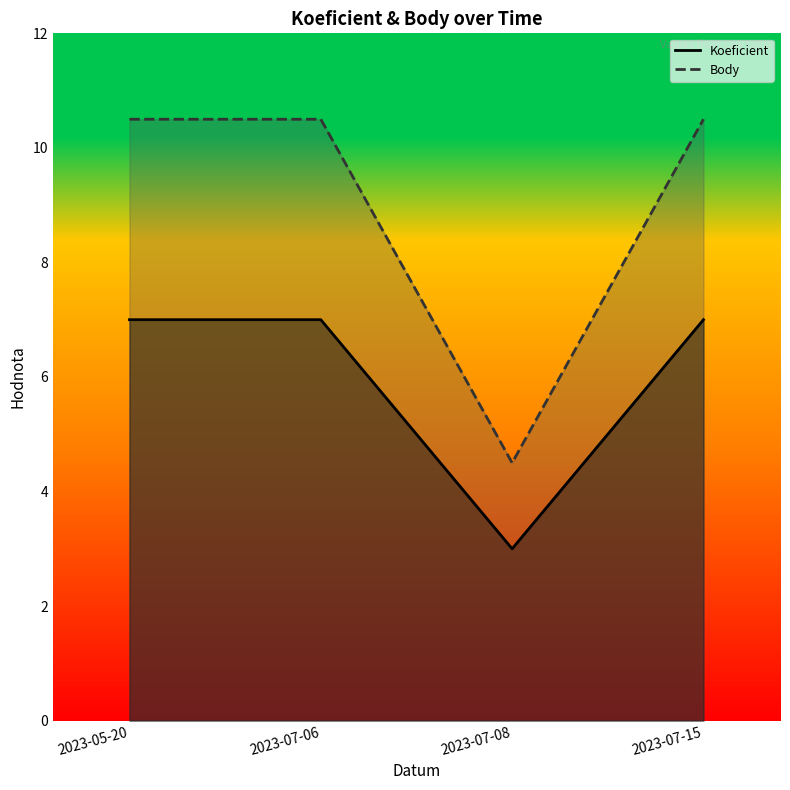

The Body series shows 10.5 at 2023-07-15. True or false?

True